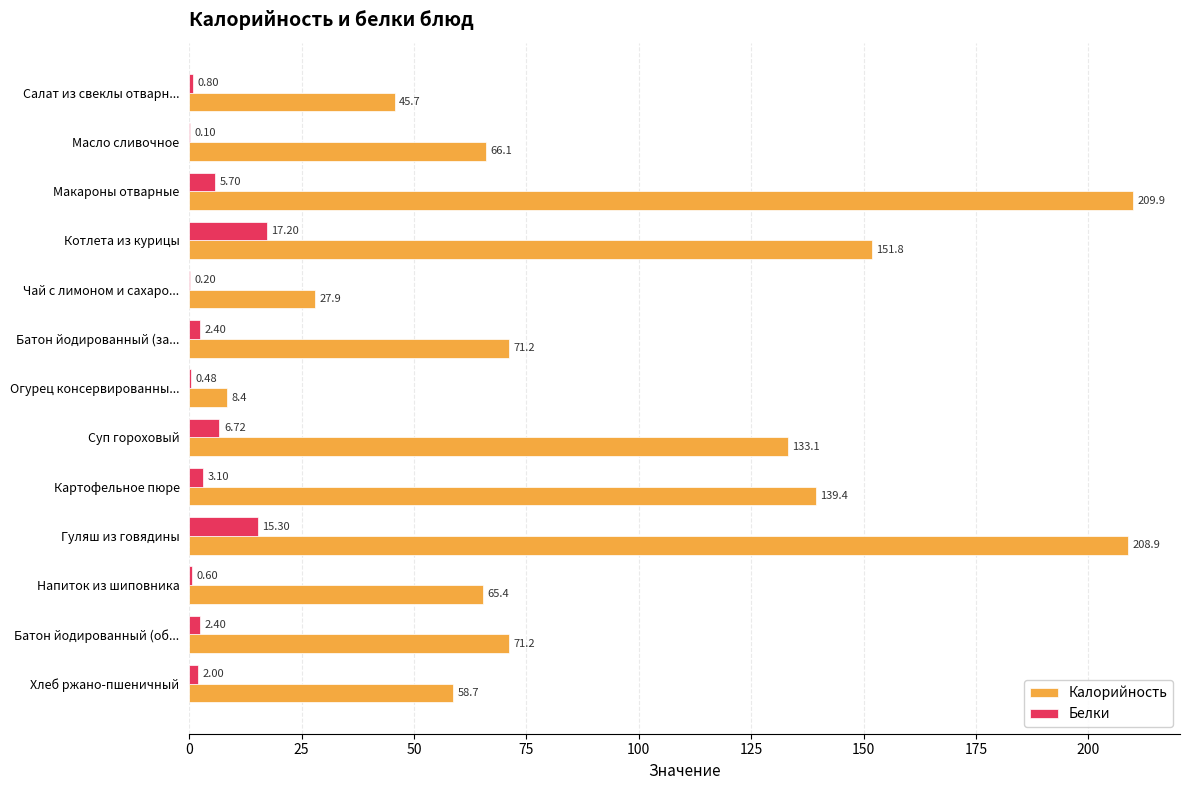

Which label corresponds to the largest value in the chart?

Макароны отварные